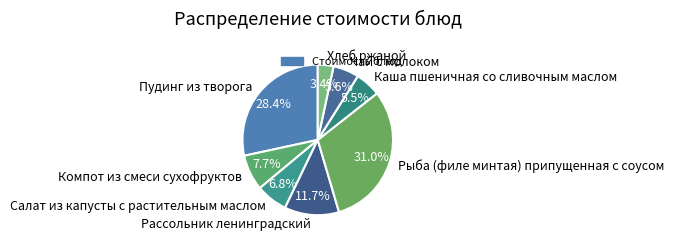

Count the number of slices in the pie.

8